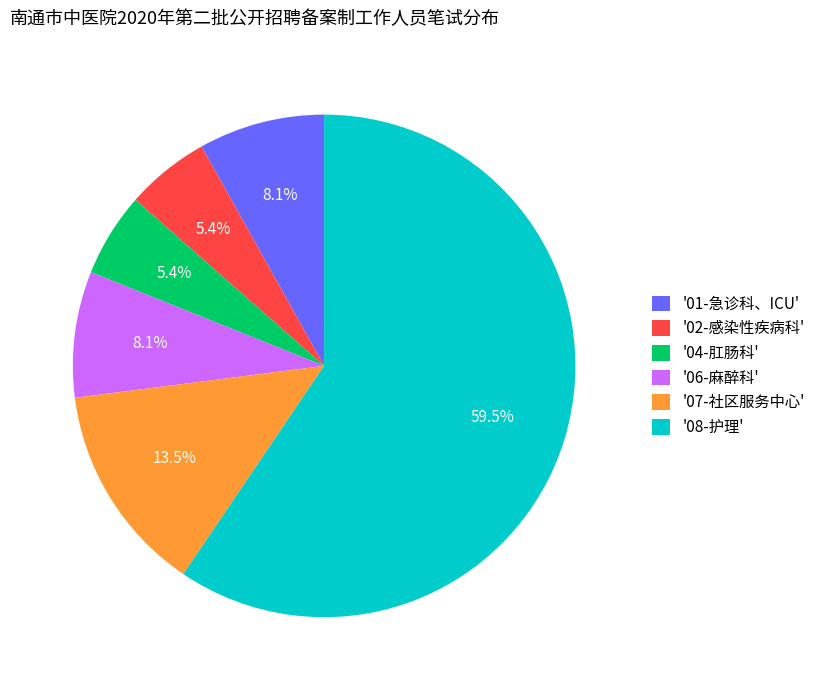

Do '06-麻醉科' and '08-护理' together represent more than half of the pie?

Yes